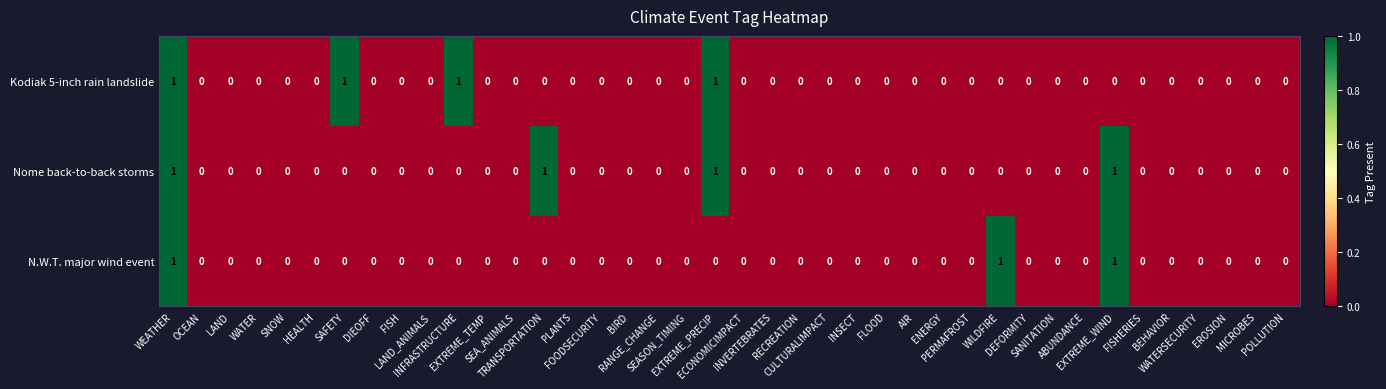

How many Nome back-to-back storms values are between 0 and 1?

40